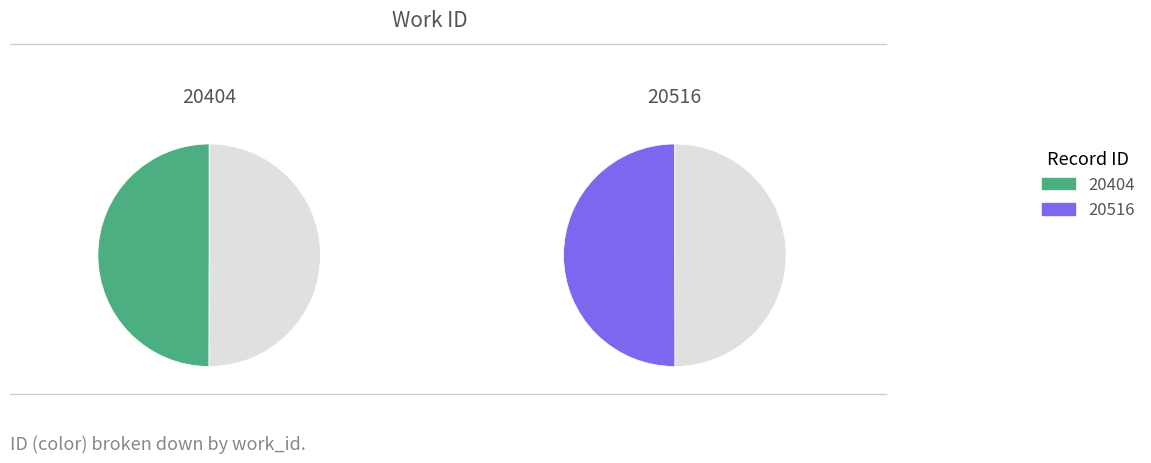

Which category has the biggest portion of the pie?

20516